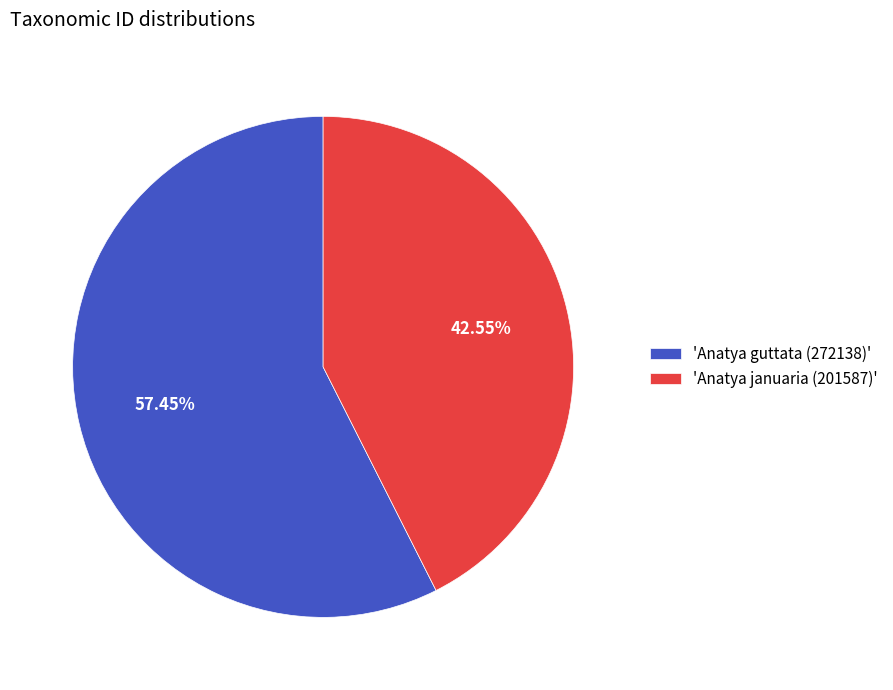

Is 'Anatya januaria (201587)' the majority of the pie?

No